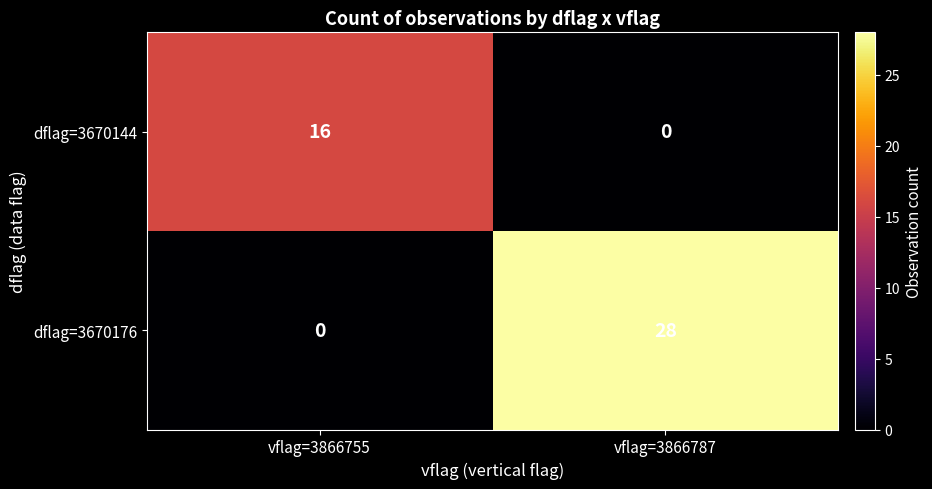

How many data points does each series have?

2